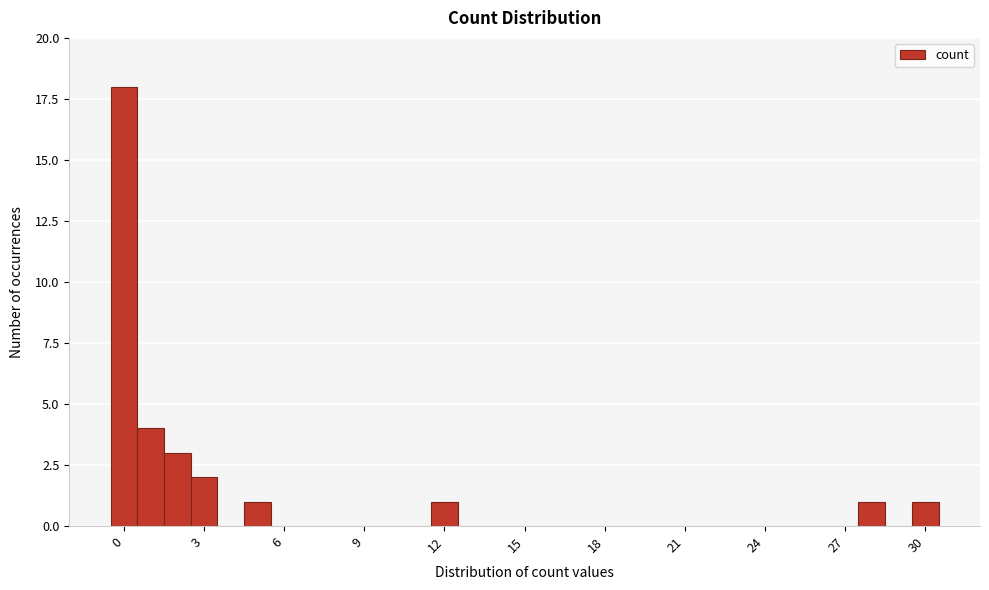

Around what value on the x-axis is the tallest bar? Give the approximate position of its centre, as read against the axis.

0.0